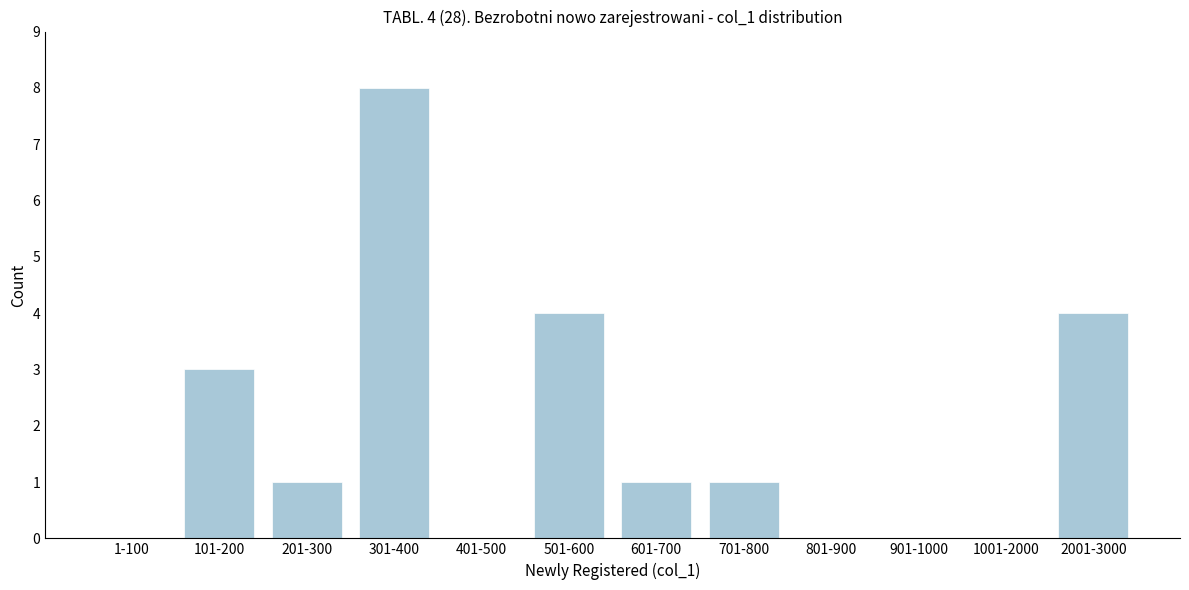

Reading left to right, transcribe all the data shown in this chart.

1-100=0	101-200=3	201-300=1	301-400=8	401-500=0	501-600=4	601-700=1	701-800=1	801-900=0	901-1000=0	1001-2000=0	2001-3000=4